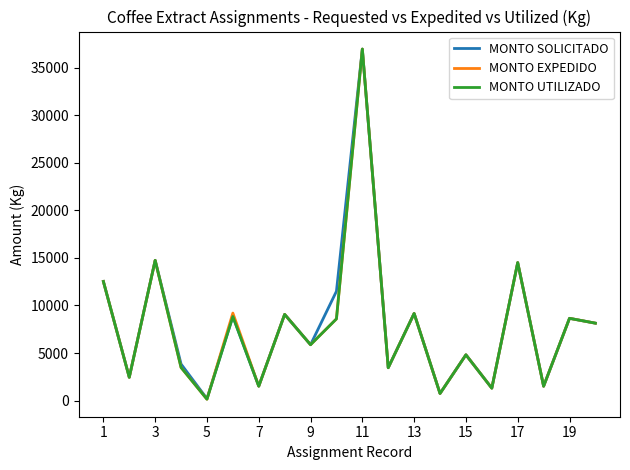

What is the maximum value shown in the chart?

36960.0